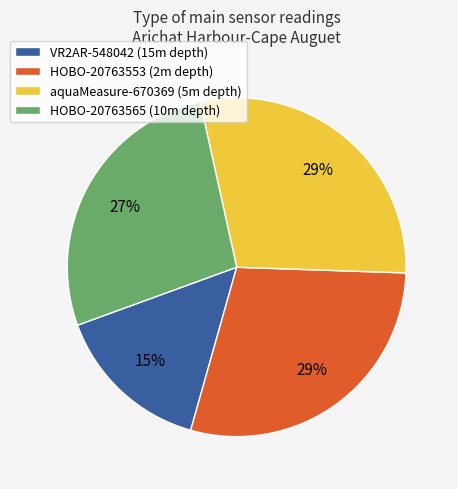

Is there a majority slice in this chart?

No